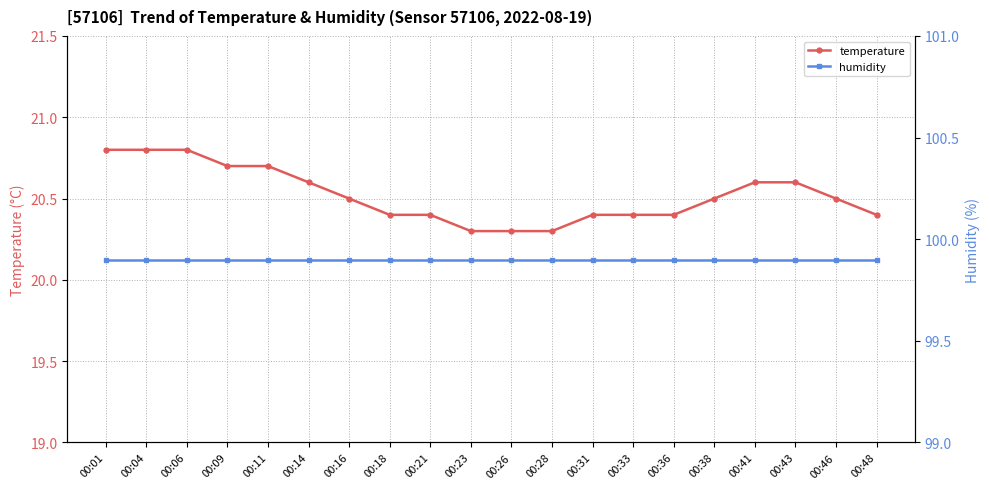

How many series are shown in this chart?

2